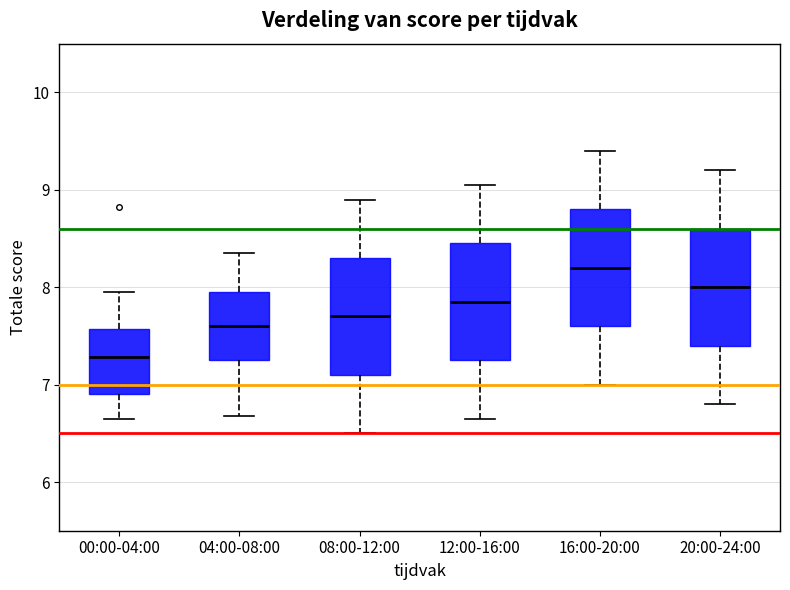

Where is the upper edge of the box for 04:00-08:00 on the y-axis? The values are not printed on the chart, so give them approximately, as read against the axis.

8.0